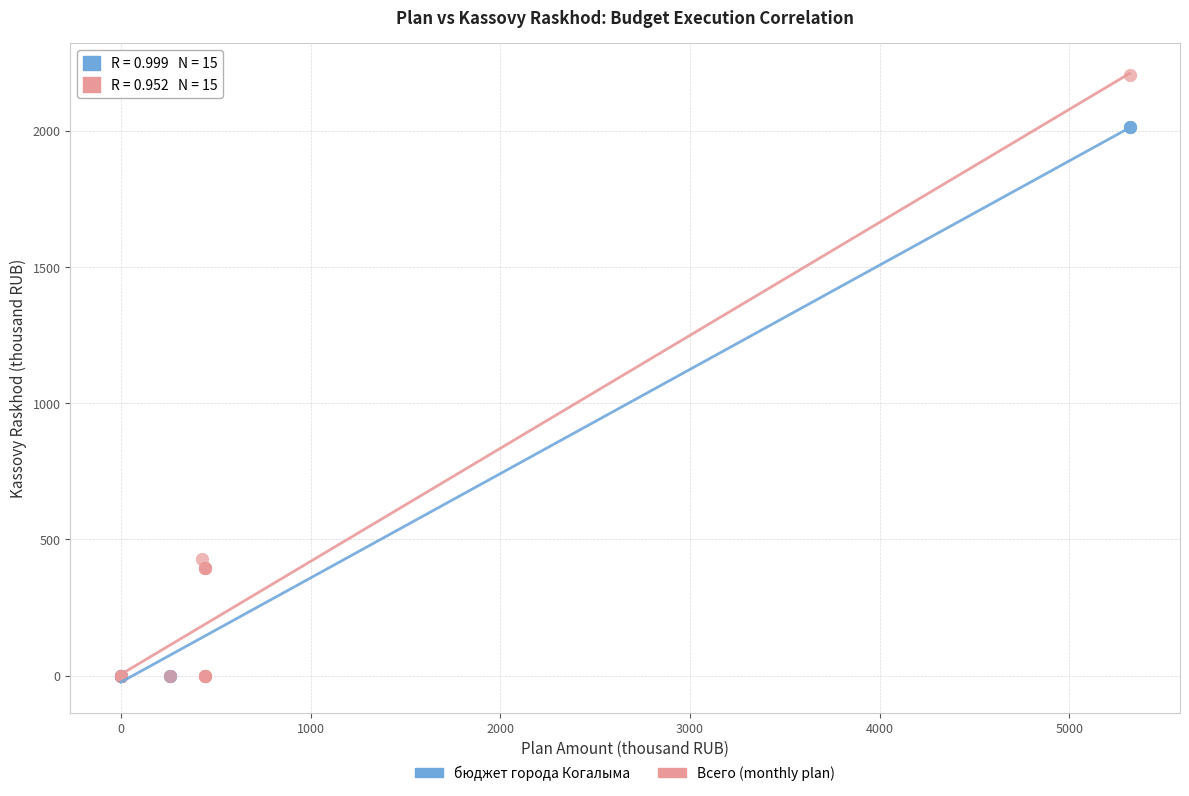

Which series has the widest spread of Y values?

Всего (monthly plan)